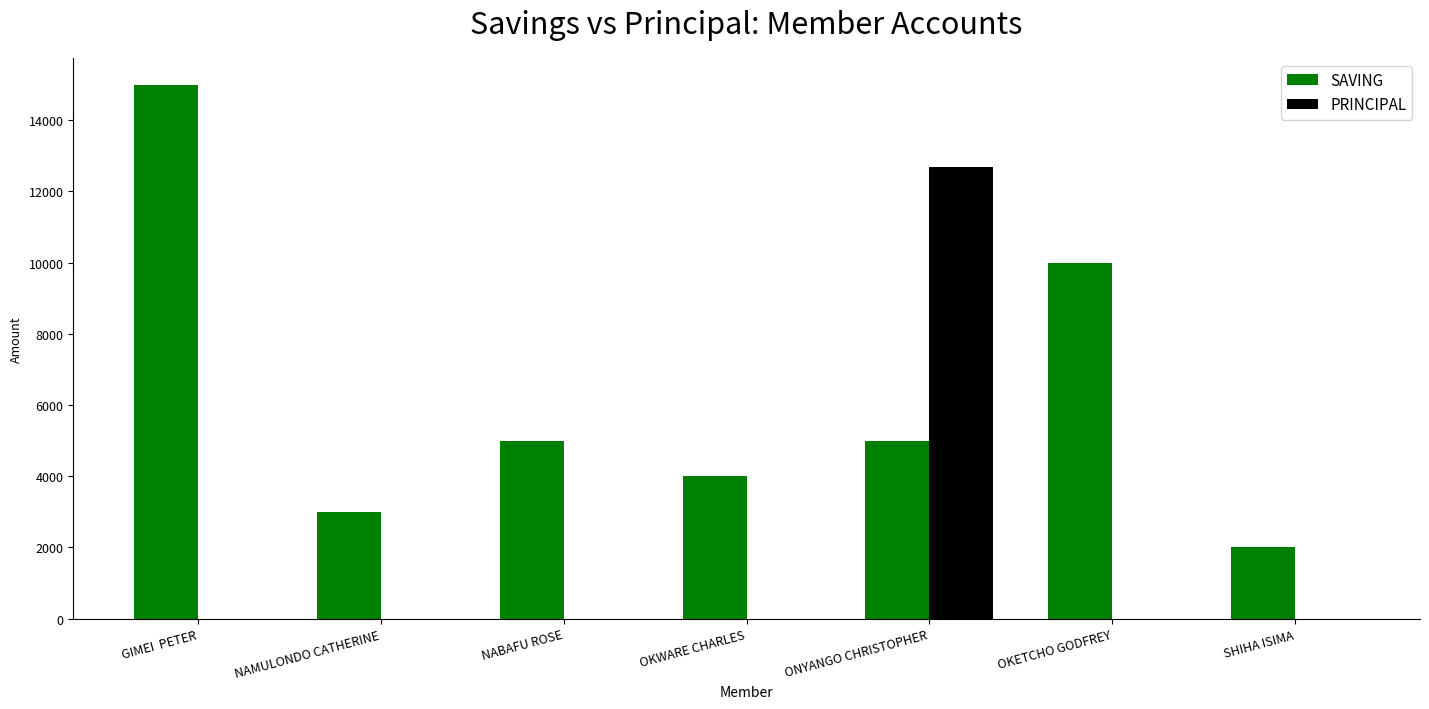

What is the maximum value for SAVING?

15000